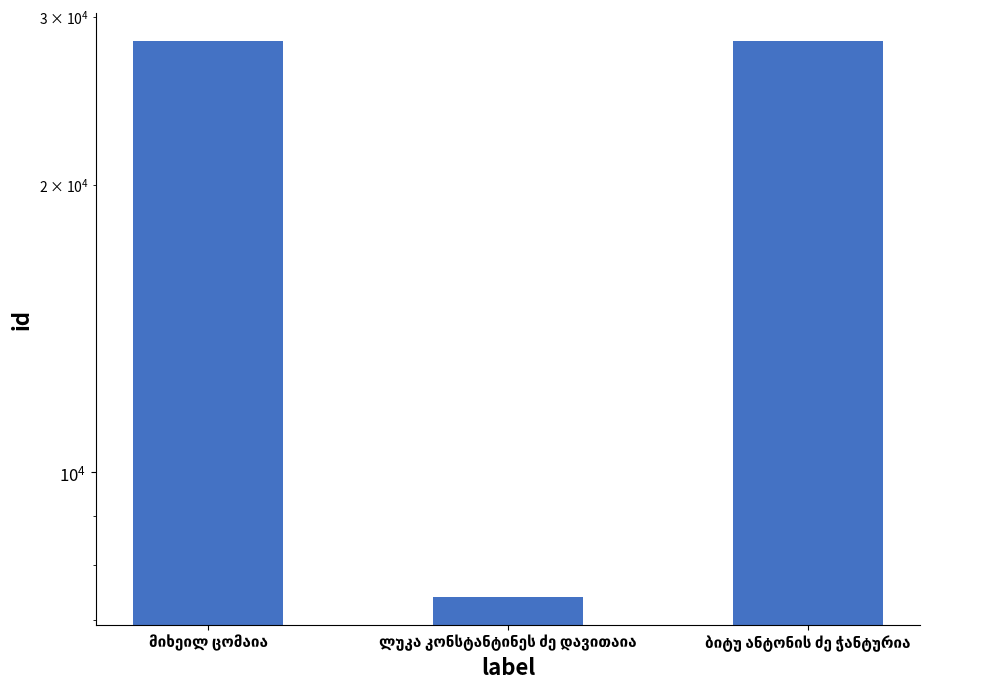

Rank the categories by value from lowest to highest.

ლუკა კონსტანტინეს ძე დავითაია, ბიტუ ანტონის ძე ჭანტურია, მიხეილ ცომაია